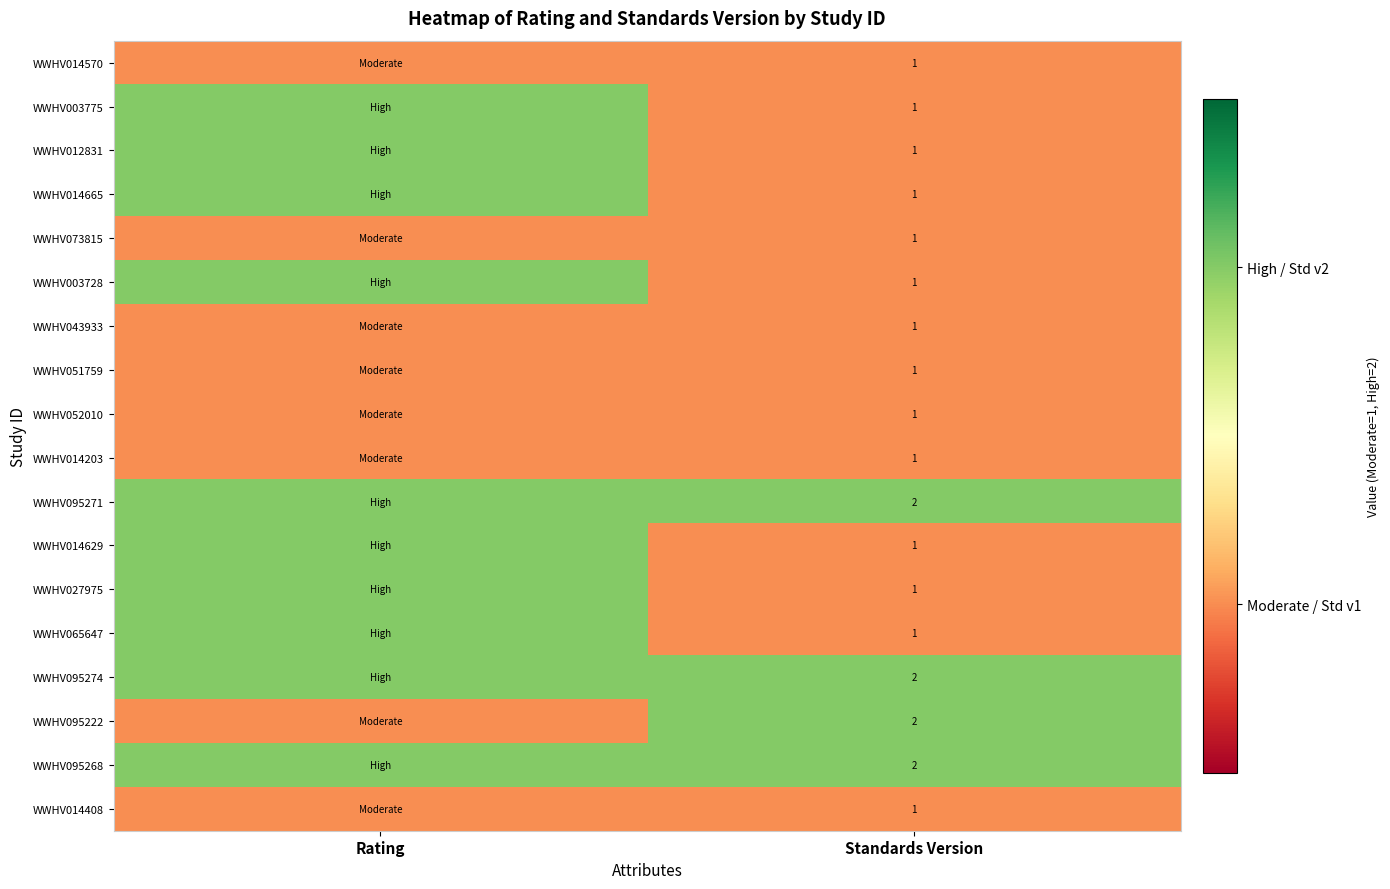

True or false: WWHV014665 has a value of 2 at Standards Version.

False